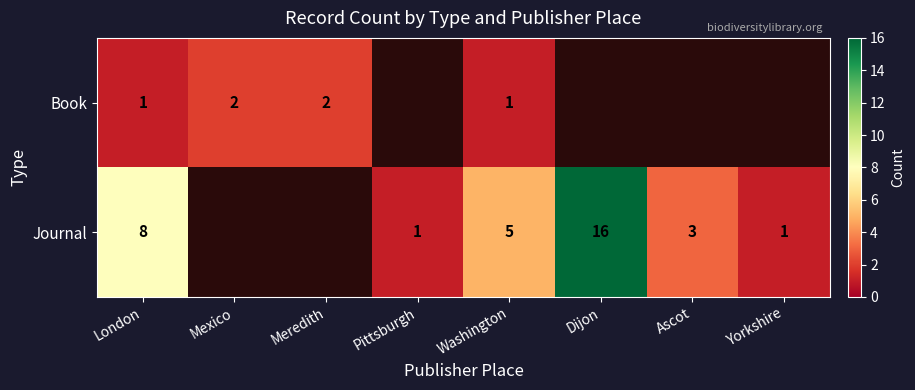

What is the sum of the Book values at Washington and Meredith?

3